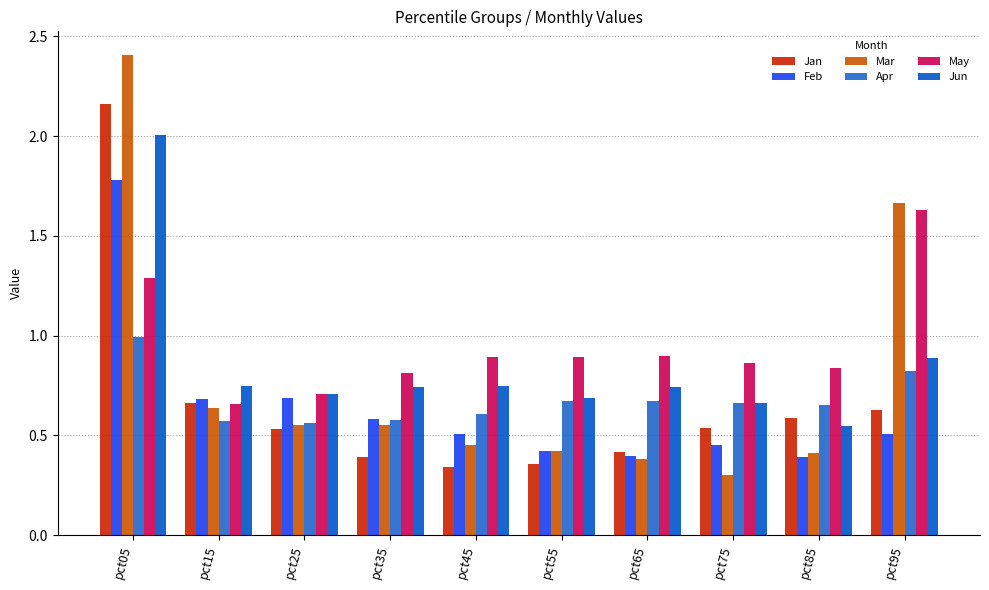

What is the value of the Feb bar at the 6th from the left?

0.4